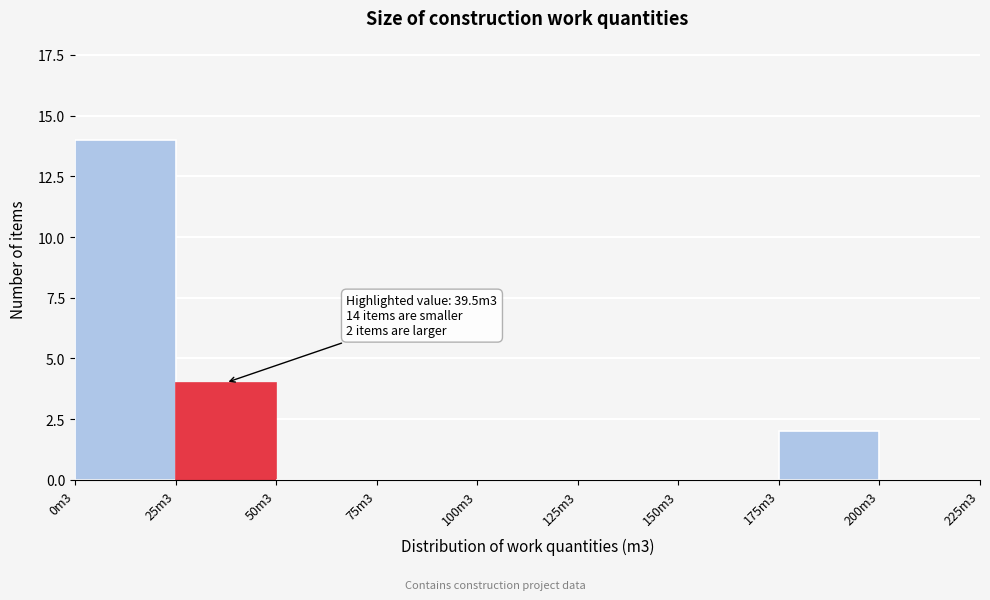

Reading right to left, what are all the values shown in this chart?

200m3=0	175m3=2	150m3=0	125m3=0	100m3=0	75m3=0	50m3=0	25m3=4	0m3=14